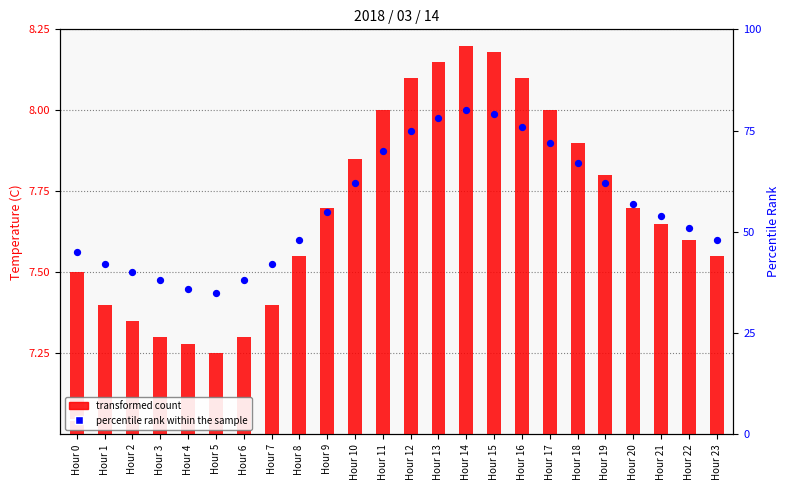

What are all the series names shown in the legend?

transformed count, percentile rank within the sample